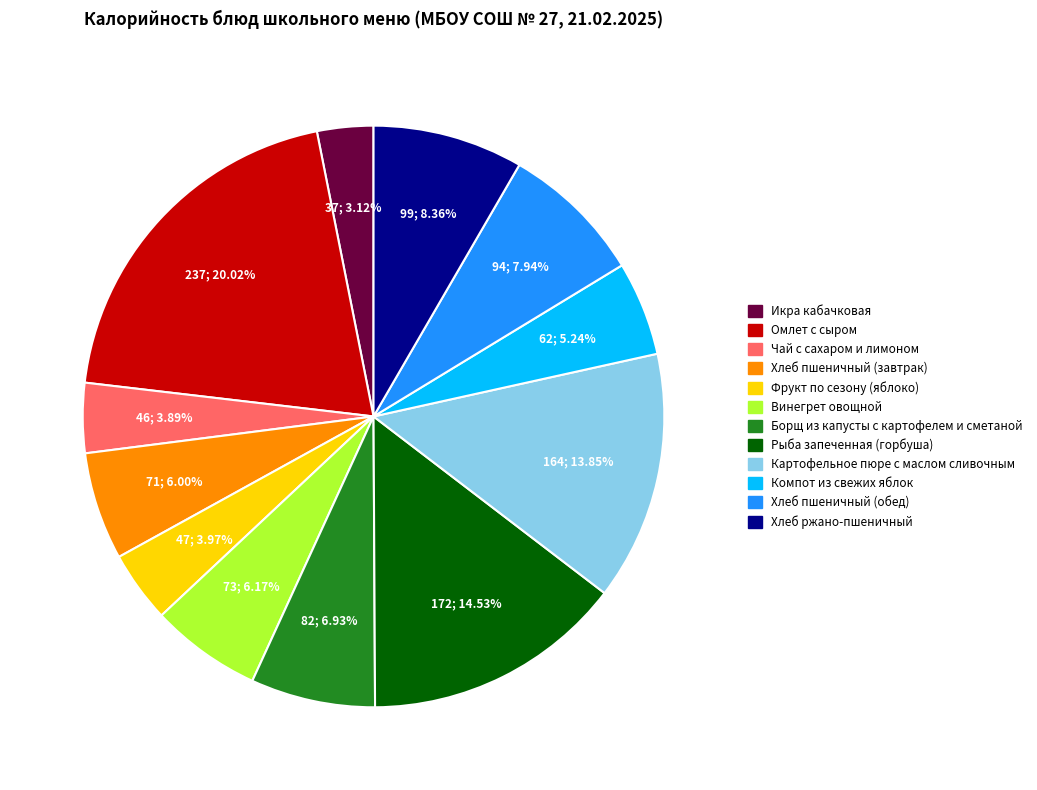

Approximately how many times larger is the value at Компот из свежих яблок compared to Икра кабачковая?

1.7